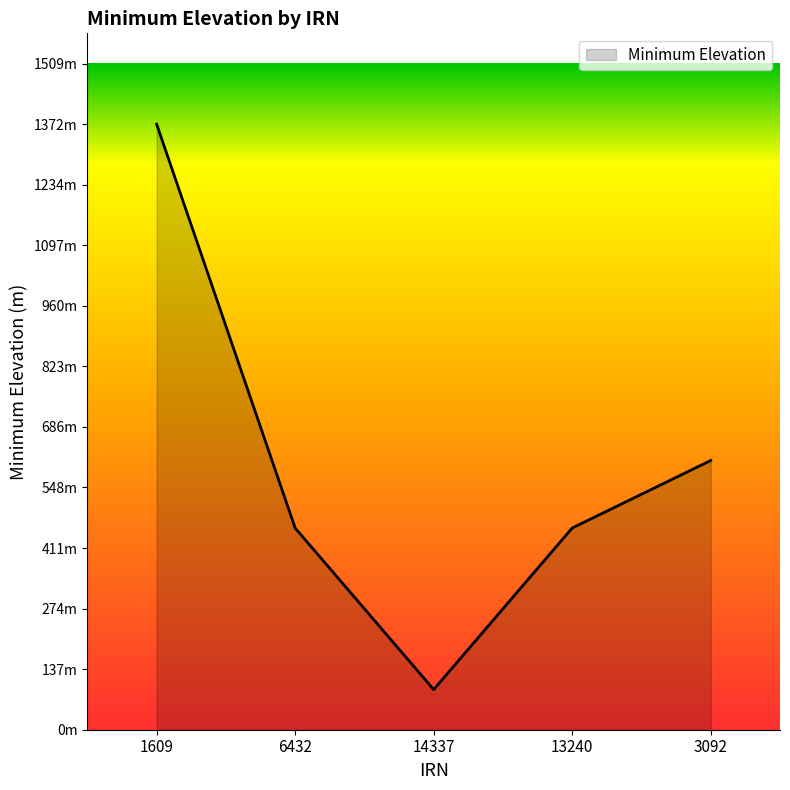

Reading left to right, transcribe all the data shown in this chart.

1372	457	91	457	610